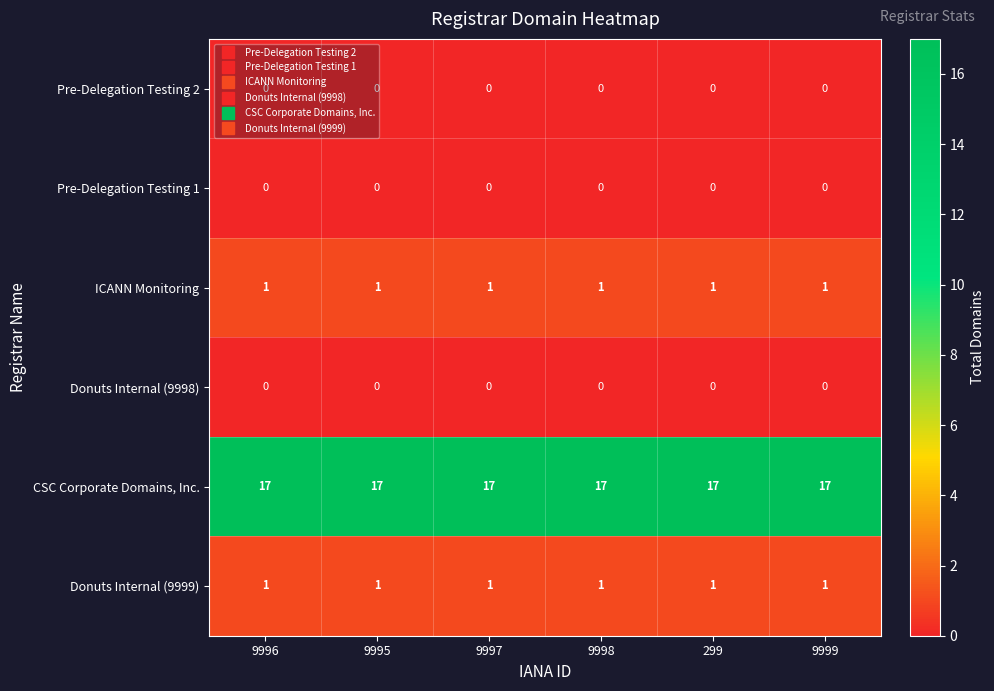

What is the sum of all ICANN Monitoring values?

6